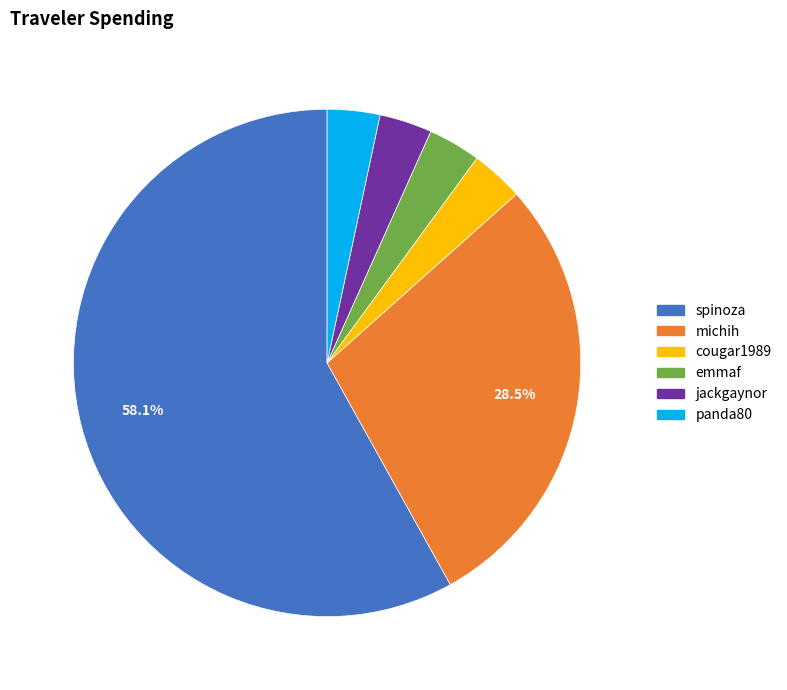

Approximately how many times larger is the value at emmaf compared to spinoza?

0.1